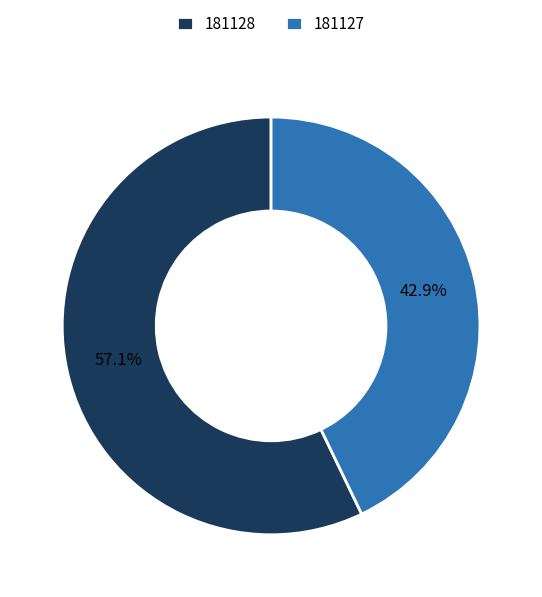

To the nearest percent, what is the average slice percentage?

50%